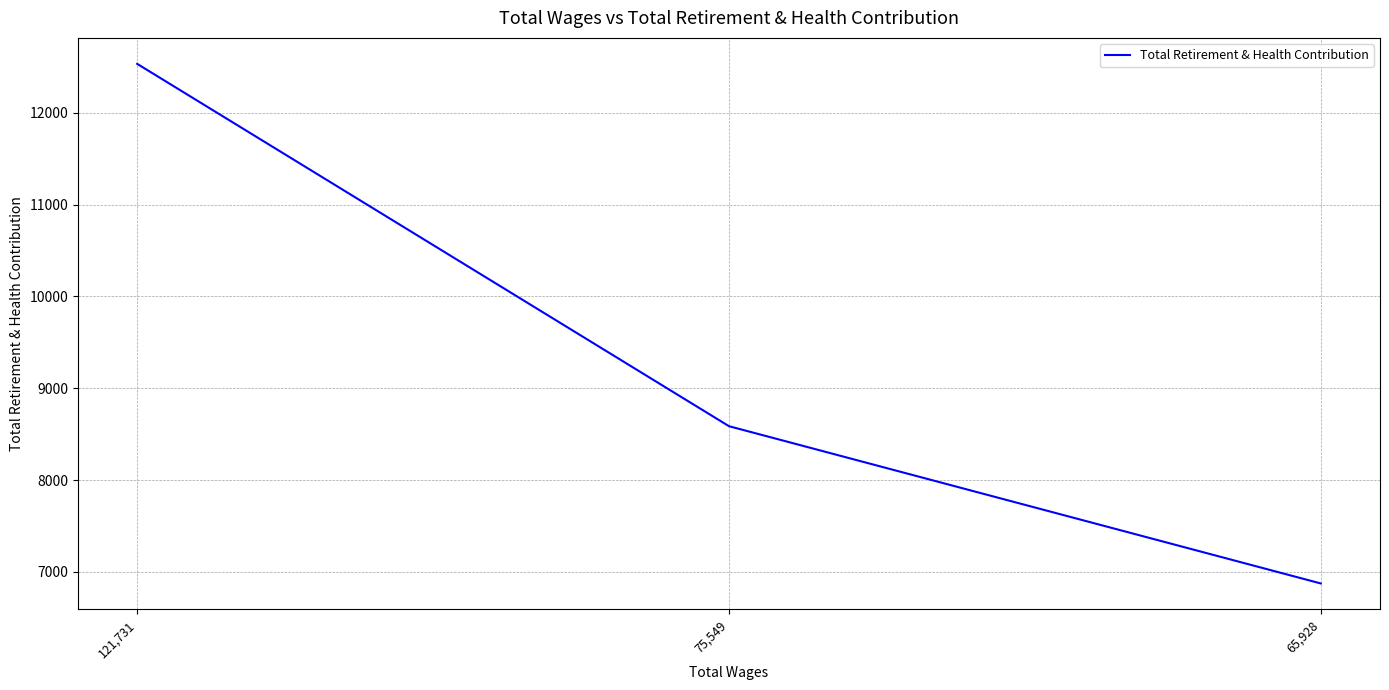

What position from the right is 121,731?

3